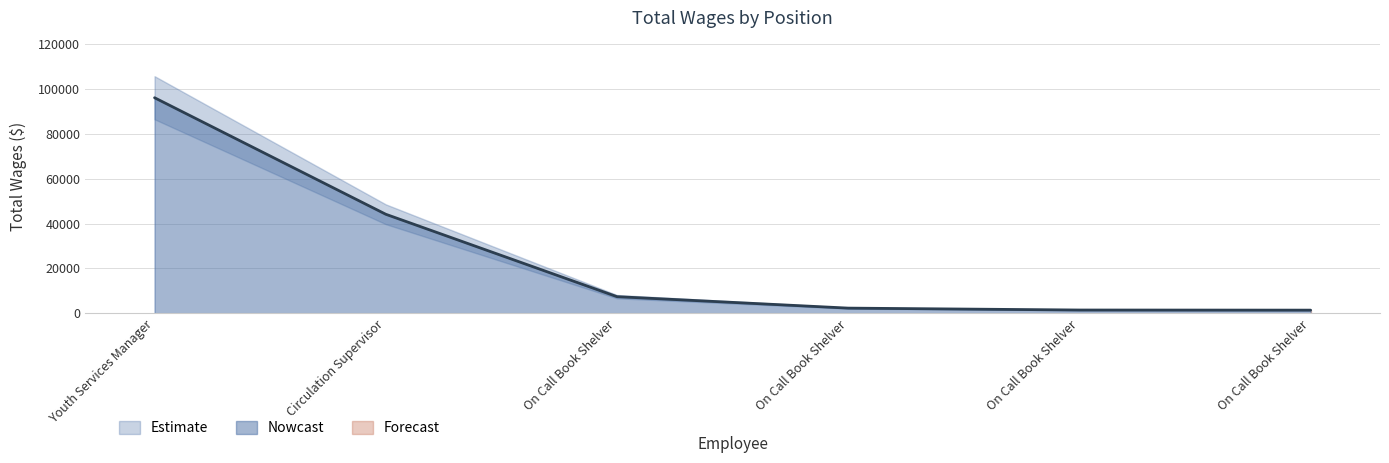

What is the smallest value displayed?

1351